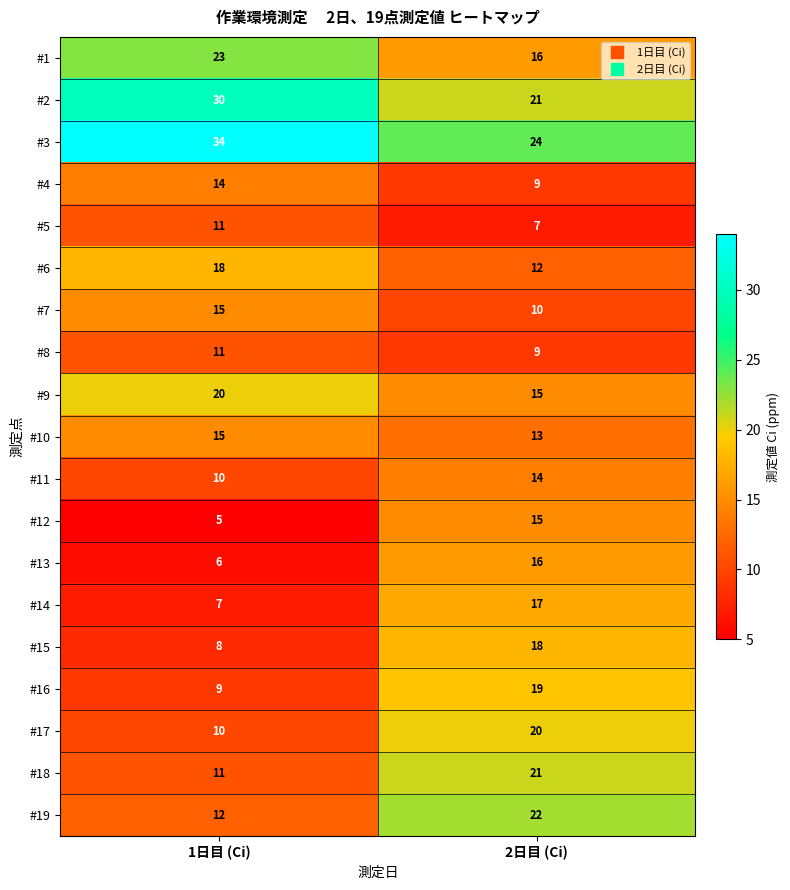

What is the difference between the highest and lowest values at 1日目 (Ci)?

29